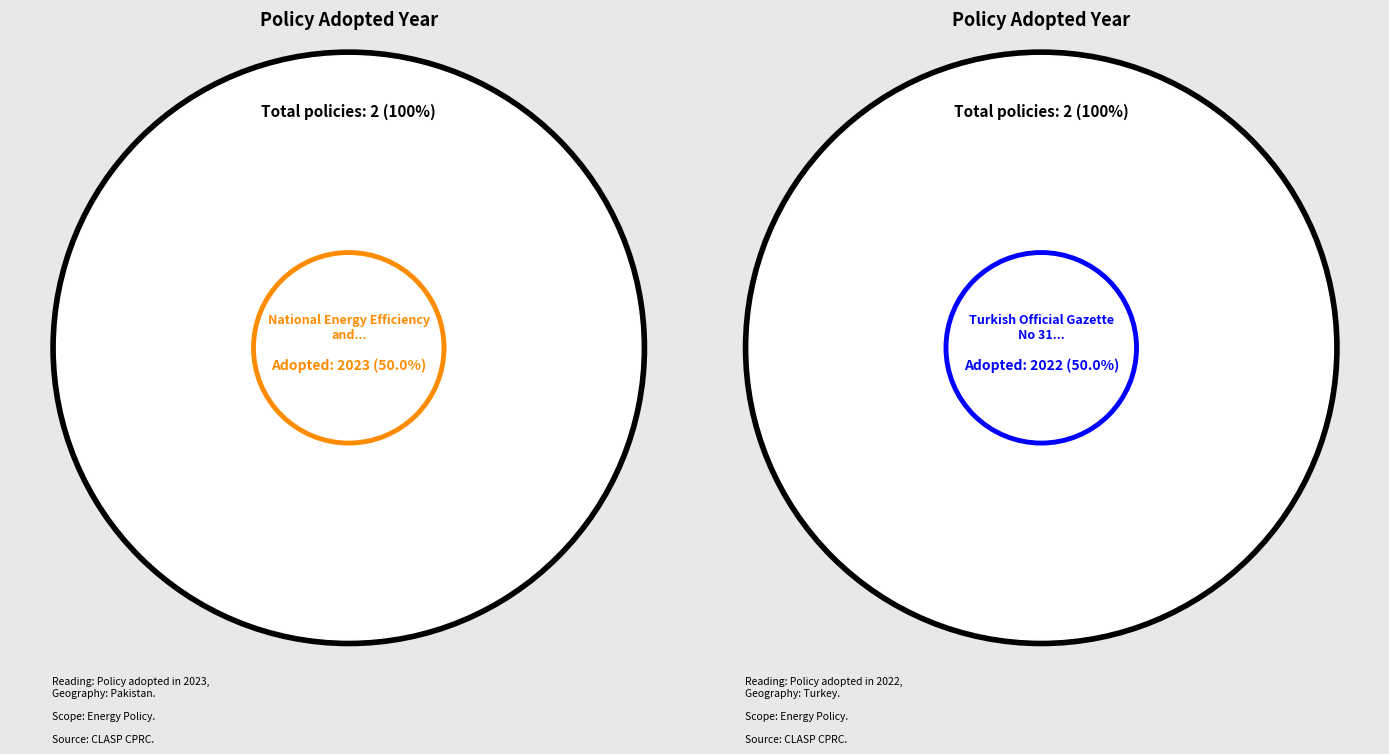

Combined, do Turkish Official Gazette No 31878 and National Energy Efficiency and Conservation Authority (NEECA) account for over 50%?

Yes